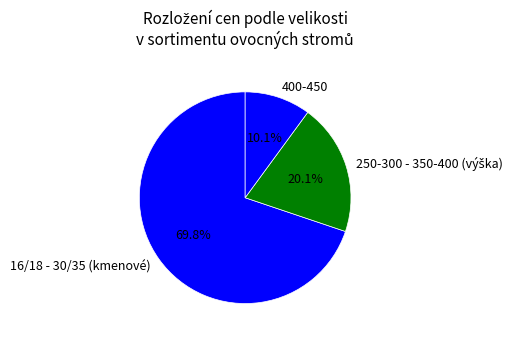

To the nearest percent, what is the average slice percentage?

33%